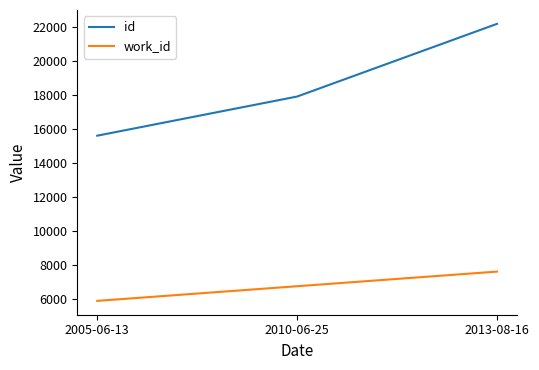

Which series has the widest spread of values?

id